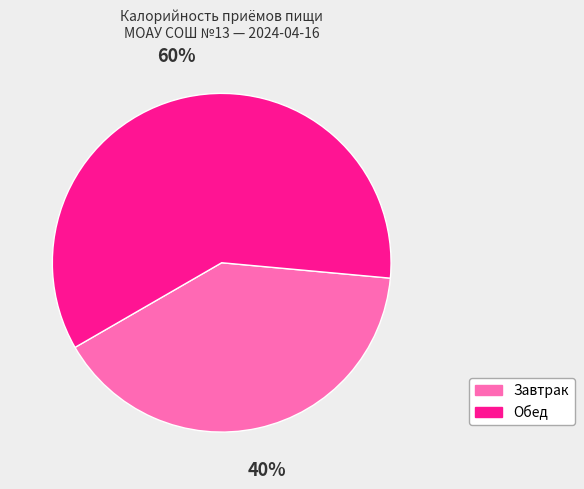

What is the ratio of the value at Завтрак to the value at Обед?

0.7